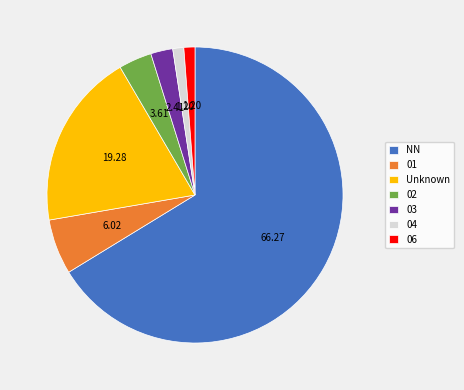

What is the ratio of the value at 06 to the value at 01?

0.2